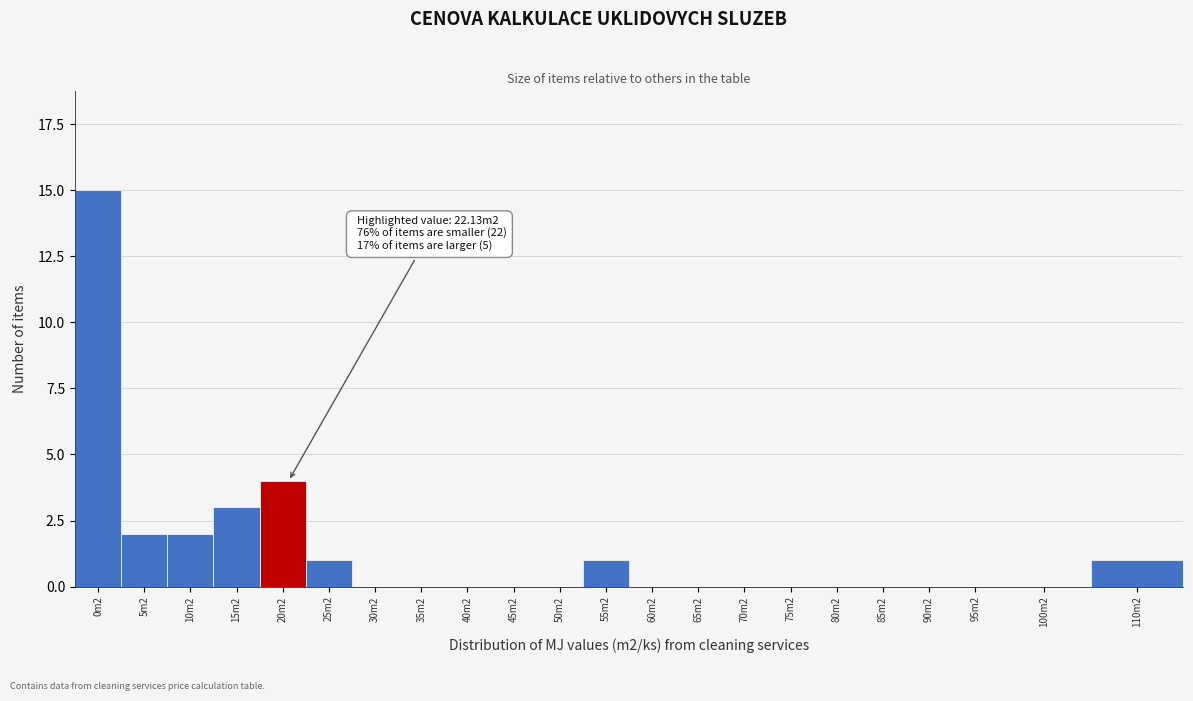

Reading left to right, list all the values displayed in this chart.

0m2=15	5m2=2	10m2=2	15m2=3	20m2=4	25m2=1	30m2=0	35m2=0	40m2=0	45m2=0	50m2=0	55m2=1	60m2=0	65m2=0	70m2=0	75m2=0	80m2=0	85m2=0	90m2=0	95m2=0	100m2=0	110m2=1